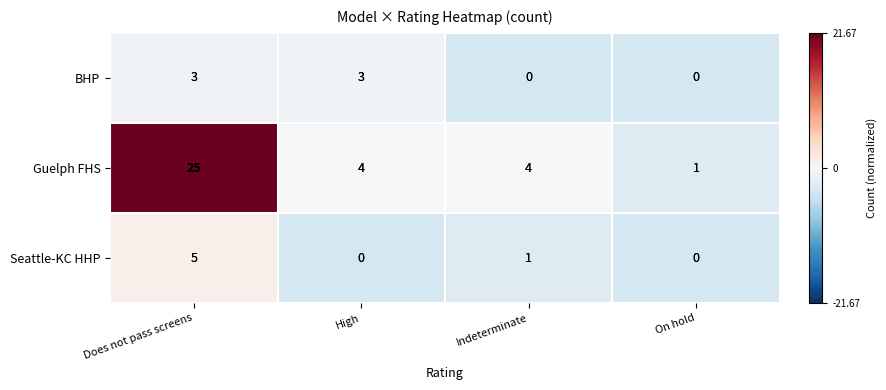

At which category is the sum across all series the highest?

Does not pass screens